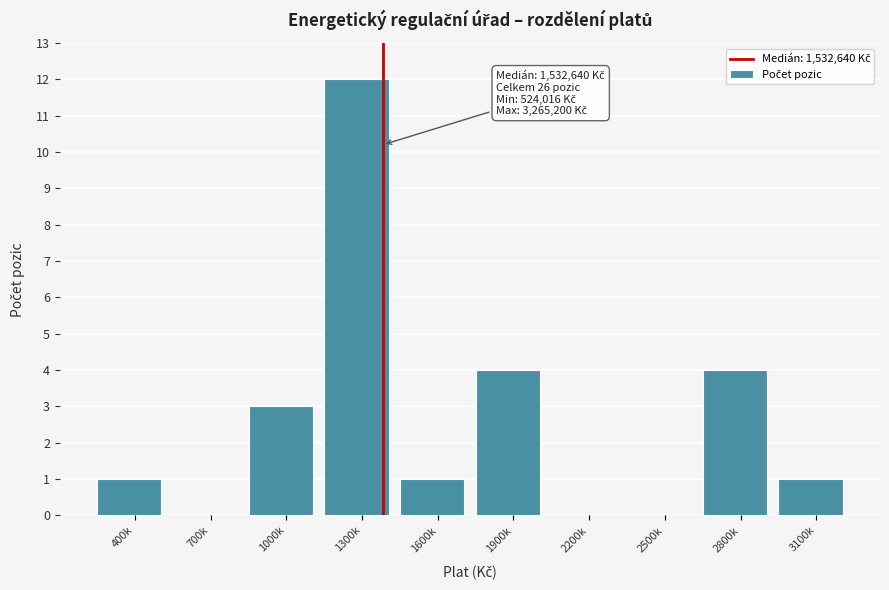

Reading left to right, transcribe all the data shown in this chart.

400k=1	700k=0	1000k=3	1300k=12	1600k=1	1900k=4	2200k=0	2500k=0	2800k=4	3100k=1